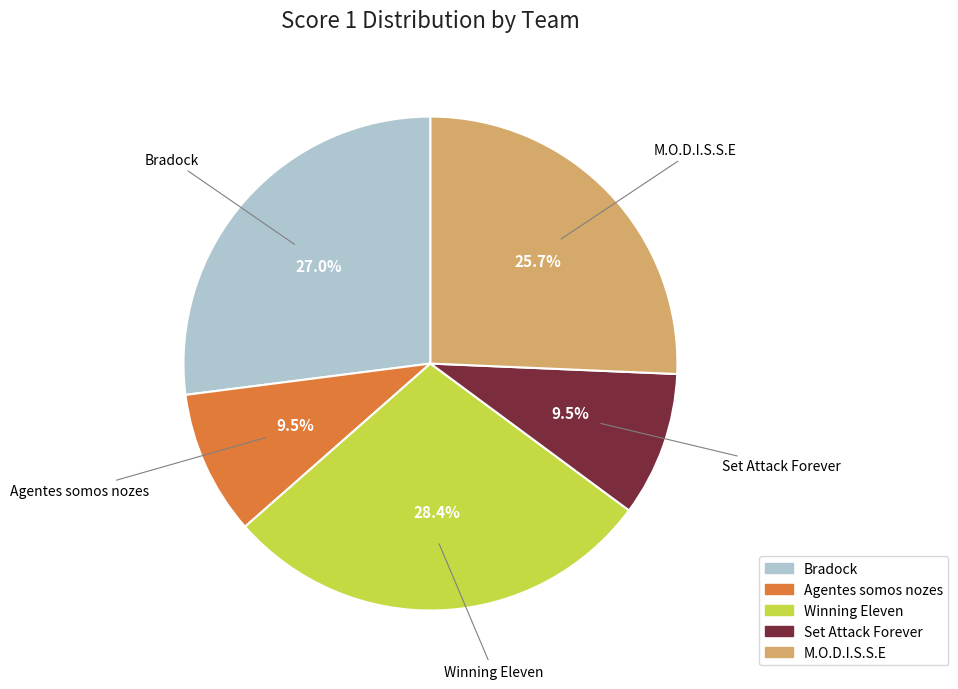

To the nearest percent, what is the difference between the Winning Eleven and Agentes somos nozes slice percentages?

19%